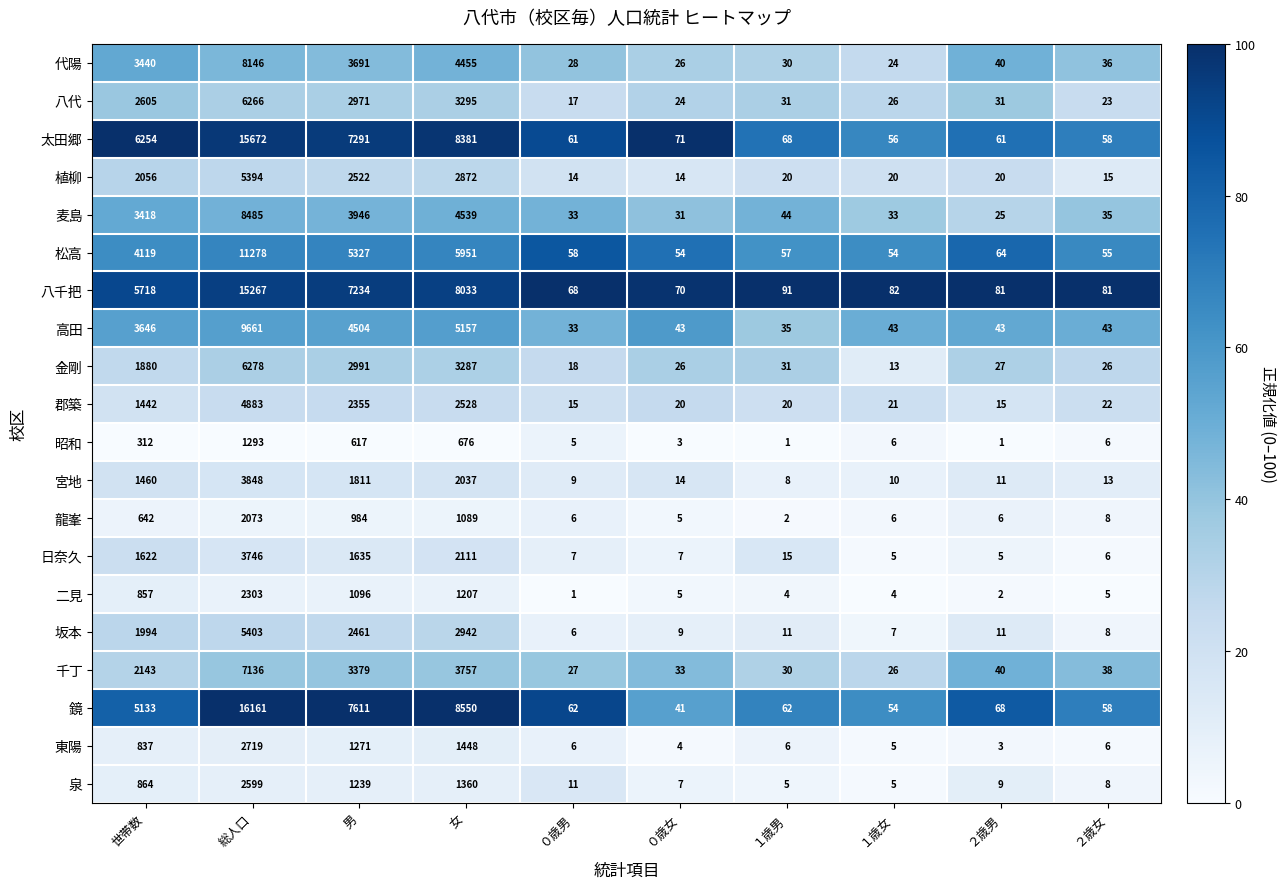

Which series has the largest range (max minus min)?

鏡